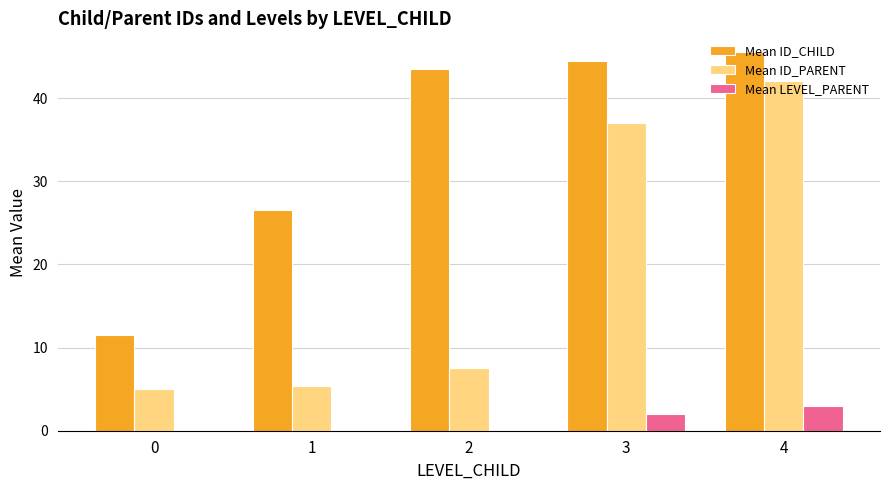

The Mean ID_CHILD series shows 43.5 at 2. True or false?

True